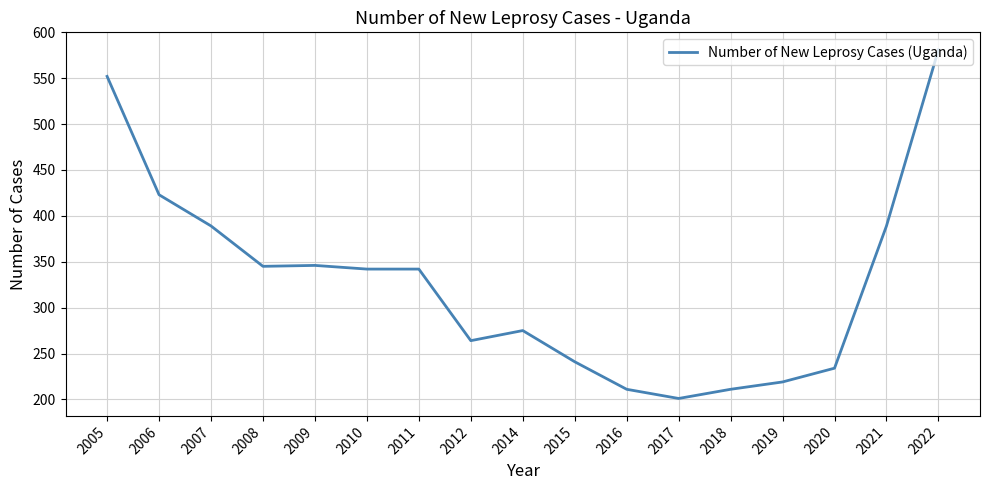

What is the difference between the maximum and second lowest values?

370